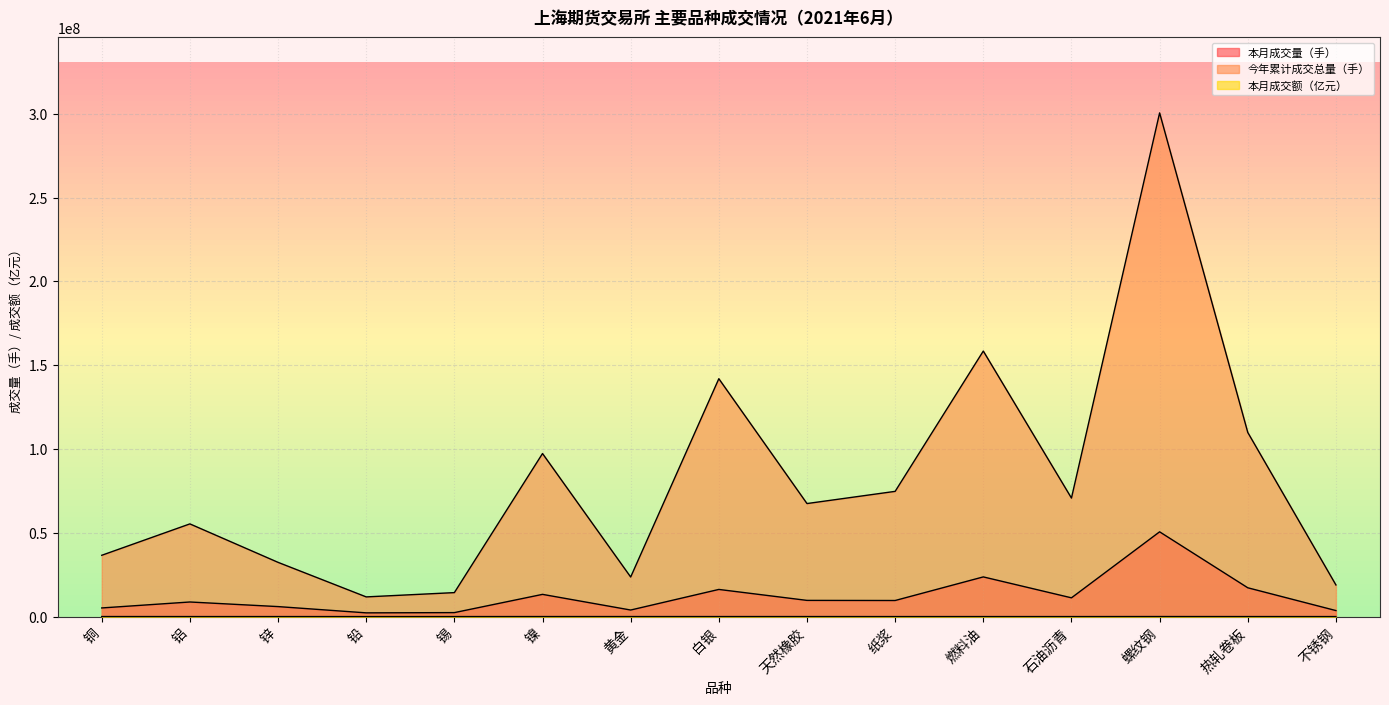

List the labels in order of 本月成交量（手） value, largest first.

螺纹钢, 燃料油, 热轧卷板, 白银, 镍, 石油沥青, 天然橡胶, 纸浆, 铝, 锌, 铜, 黄金, 不锈钢, 锡, 铅